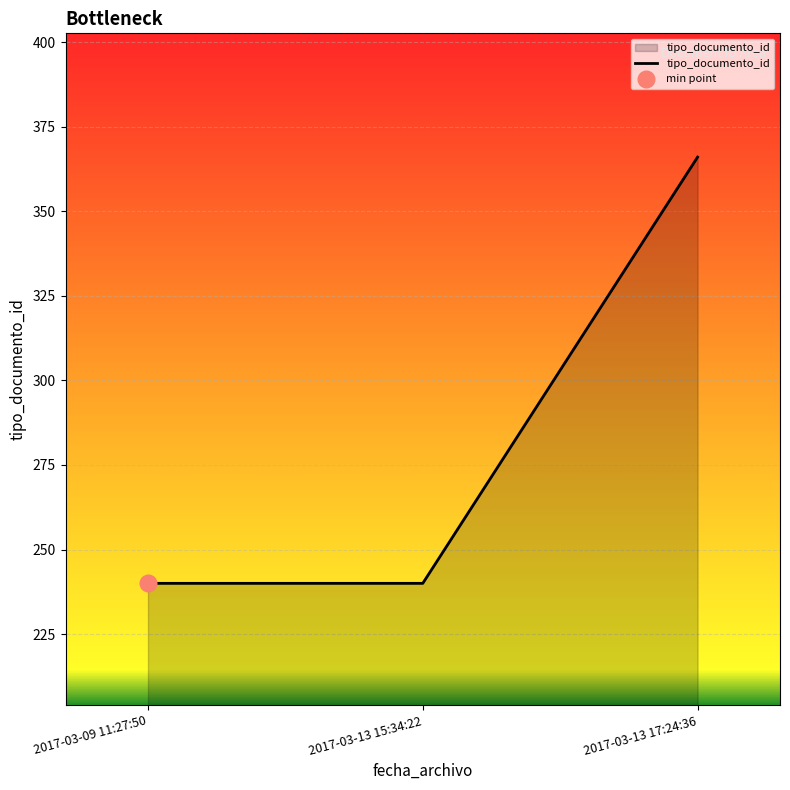

List the labels in order of value, largest first.

2017-03-13 17:24:36, 2017-03-09 11:27:50, 2017-03-13 15:34:22